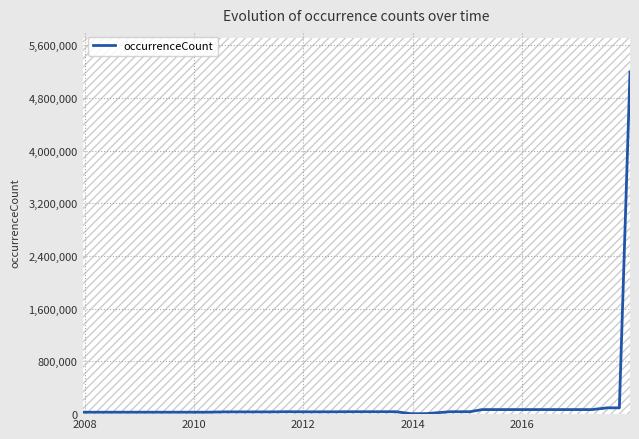

Reading left to right, what are all the values shown in this chart?

29443	29443	29449	29449	29449	29449	29449	29449	29449	29449	34315	34315	34315	34315	36827	35268	35268	35449	36826	36826	36826	36826	36826	36826	7377	7377	36826	37132	69068	69068	69068	69068	69068	69068	69068	69068	69068	95801	95801	5191489